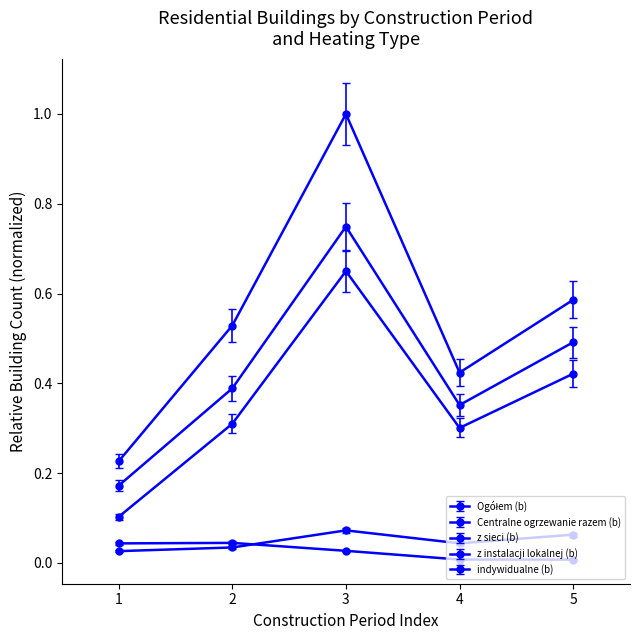

How many lines are shown in the chart?

5